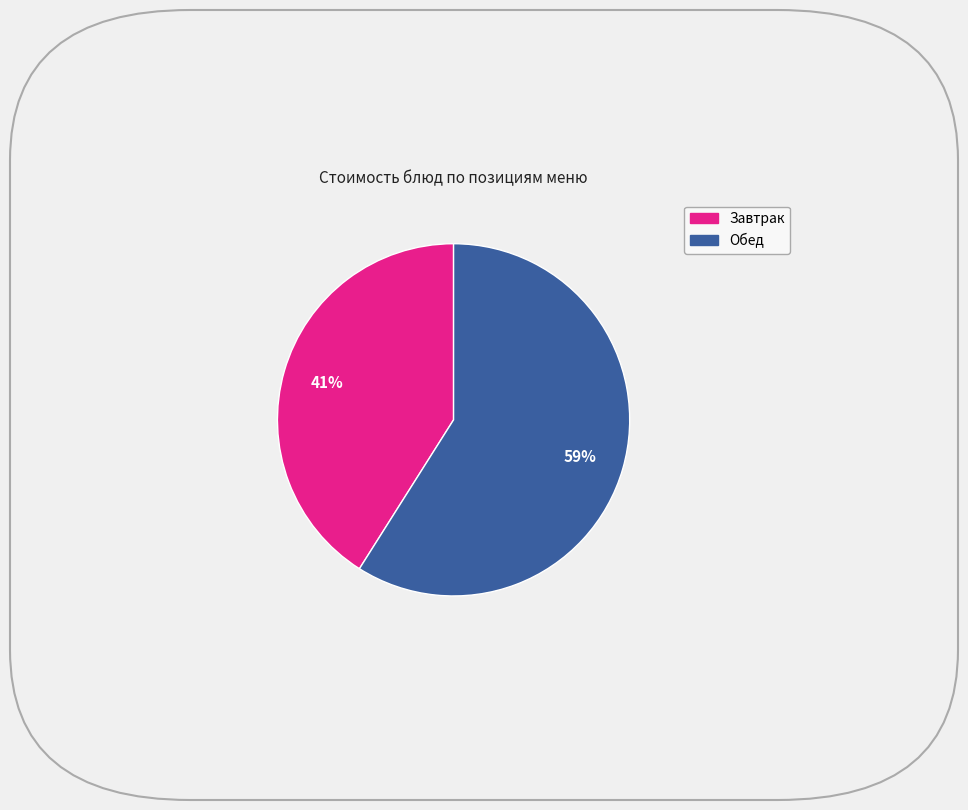

Is there any slice that represents more than half of the pie?

Yes